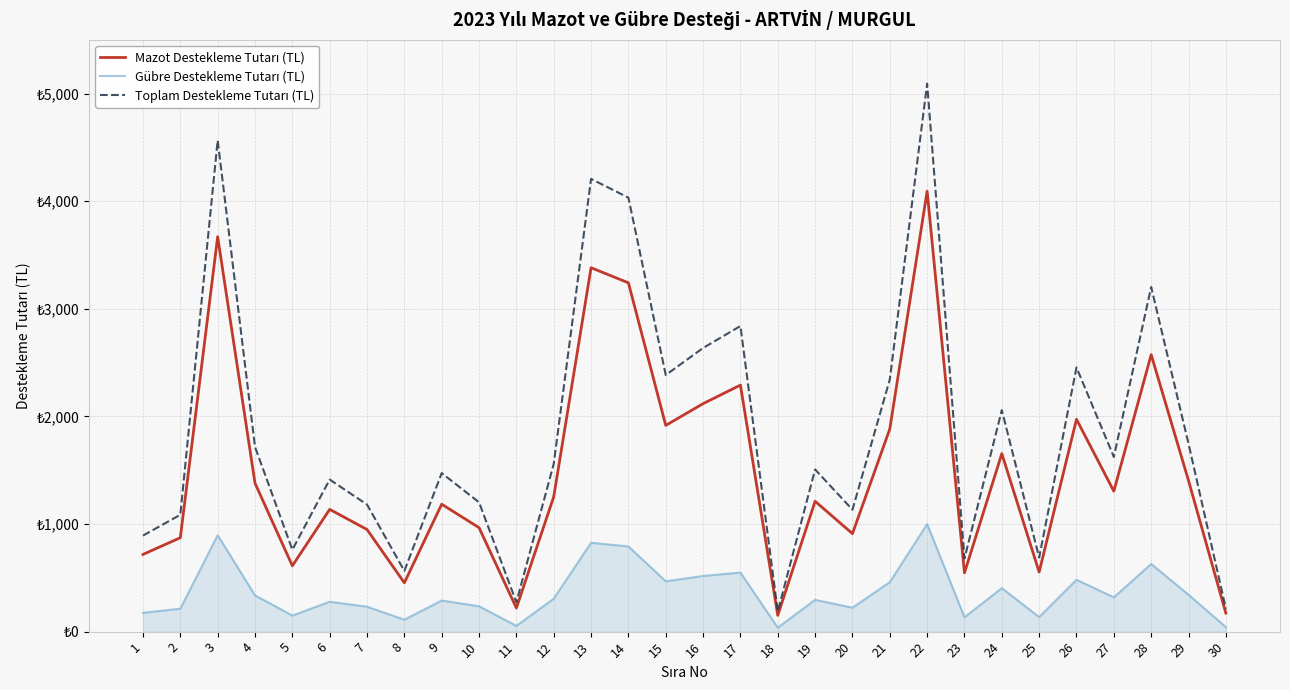

Does the chart have visible grid lines?

Yes